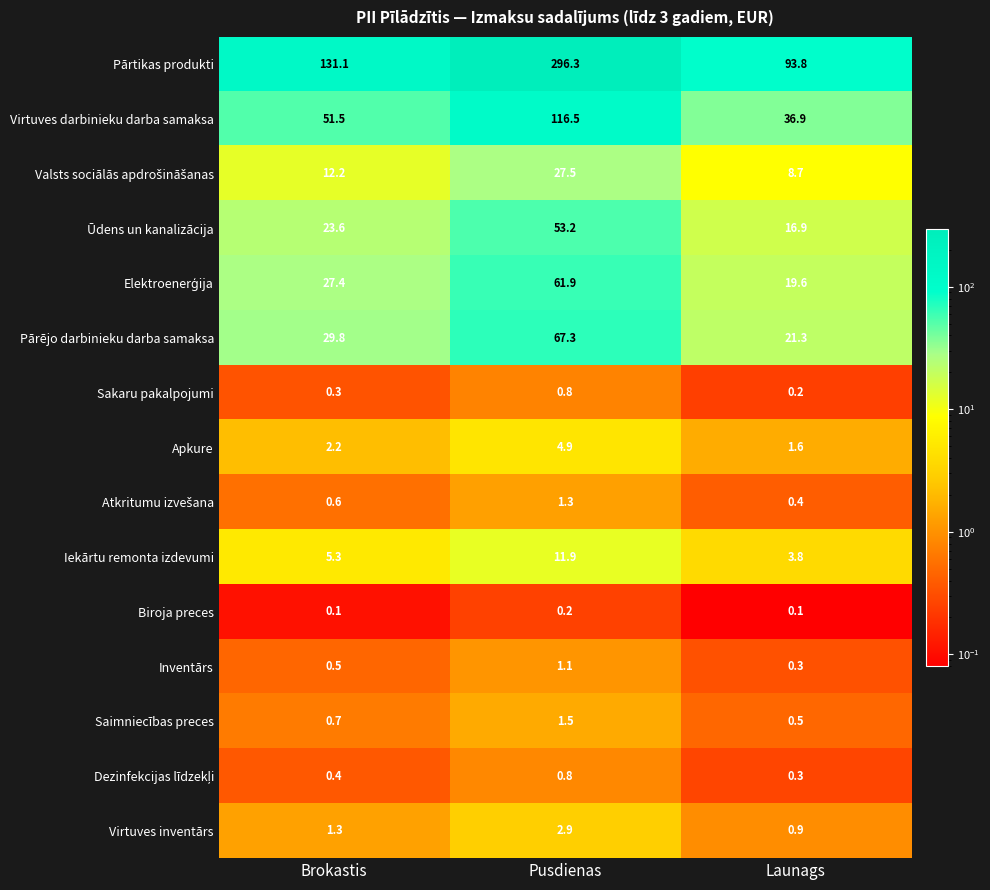

What is the difference between the second highest and minimum values in the Ūdens un kanalizācija series?

6.7